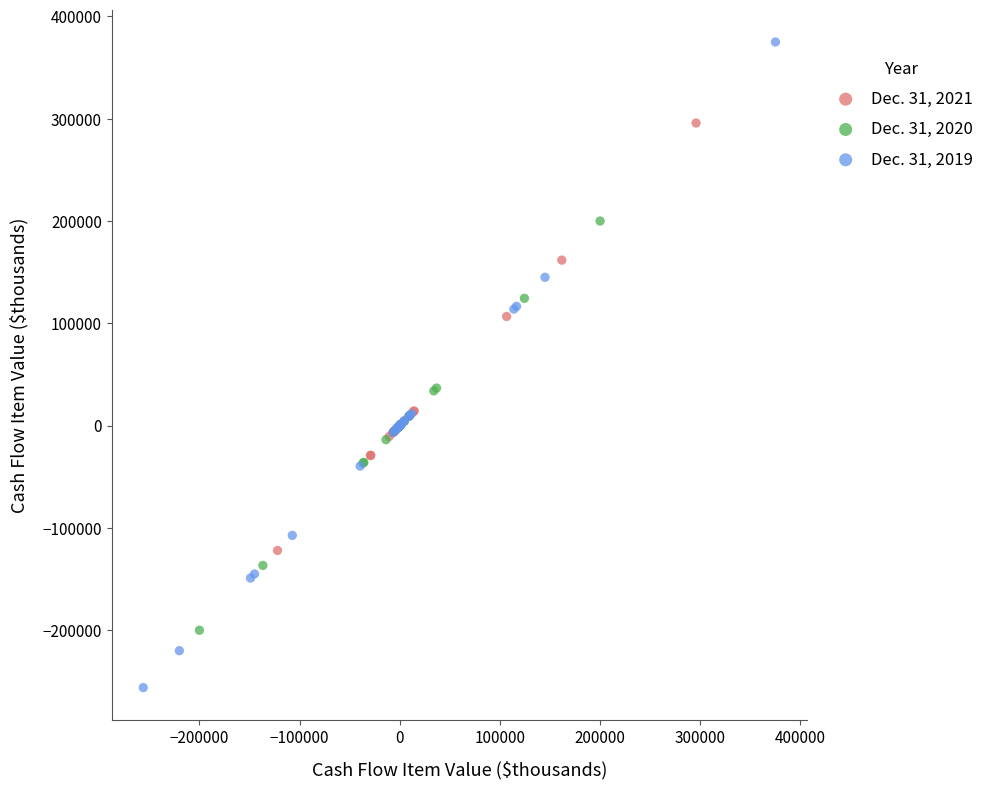

Which series reaches the maximum Y coordinate?

Dec. 31, 2019